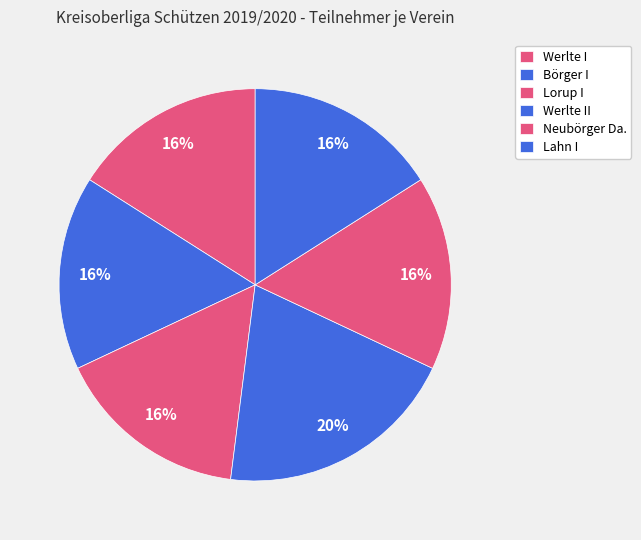

What is the smallest slice in the pie chart?

Werlte I